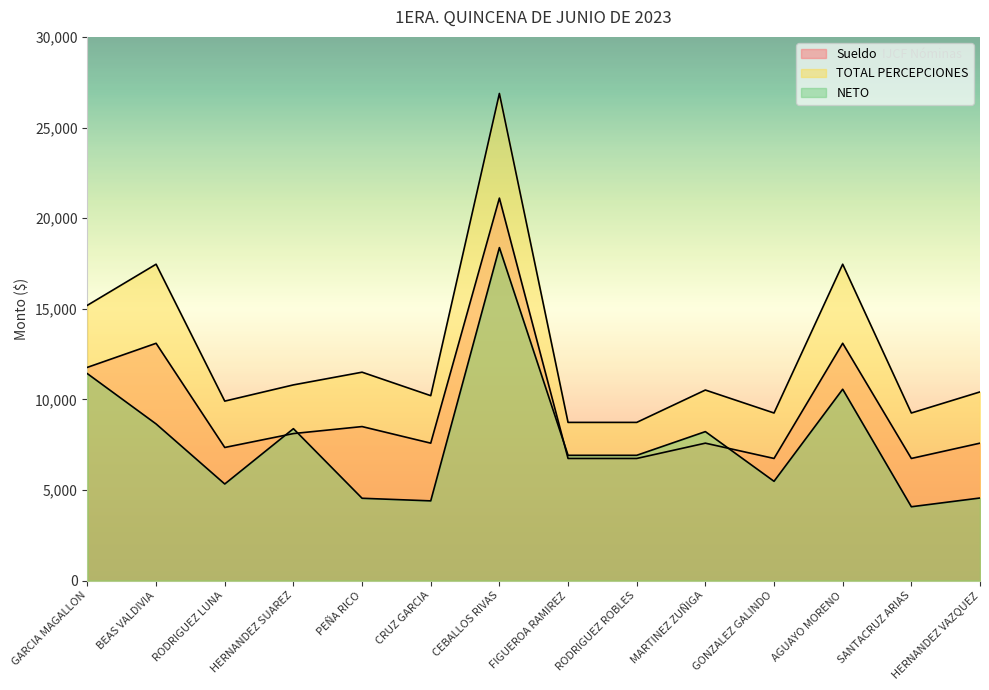

How many data points in NETO are less than 6911?

6